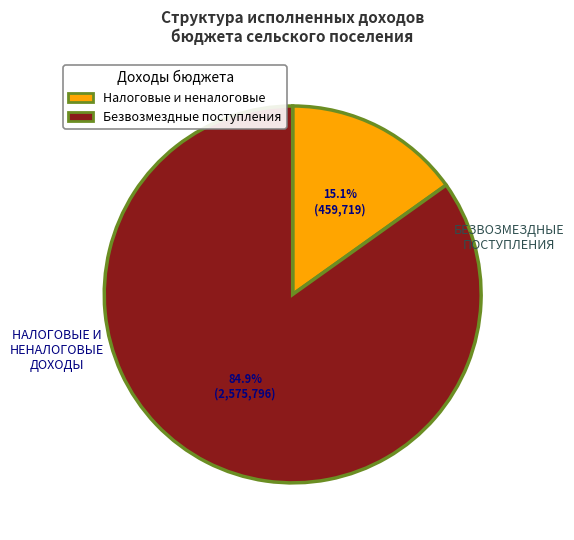

To the nearest percent, what is the difference between the БЕЗВОЗМЕЗДНЫЕ ПОСТУПЛЕНИЯ and НАЛОГОВЫЕ И НЕНАЛОГОВЫЕ ДОХОДЫ slice percentages?

70%